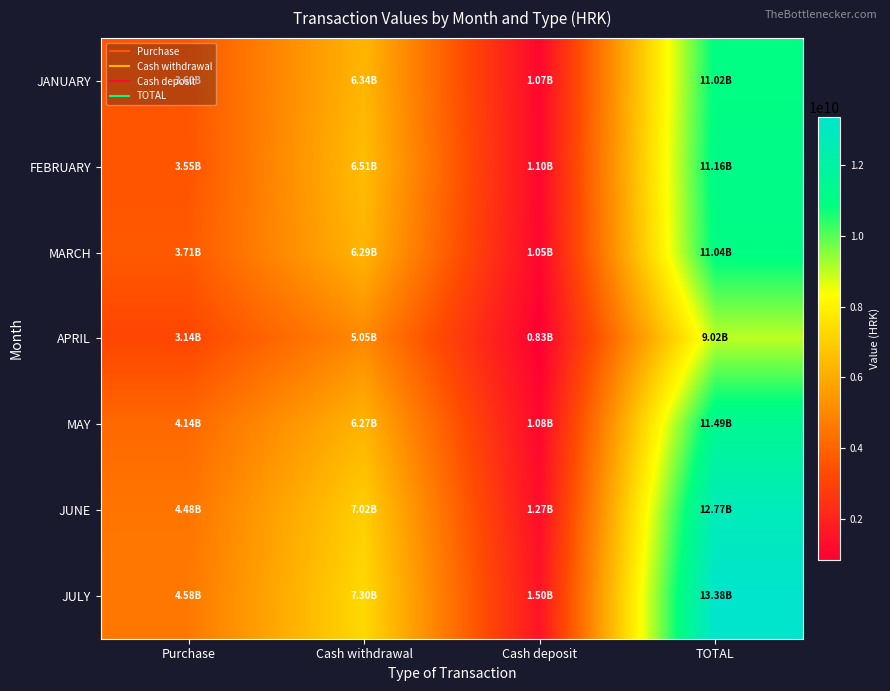

Which has a higher value, Cash deposit or Cash withdrawal?

Cash withdrawal